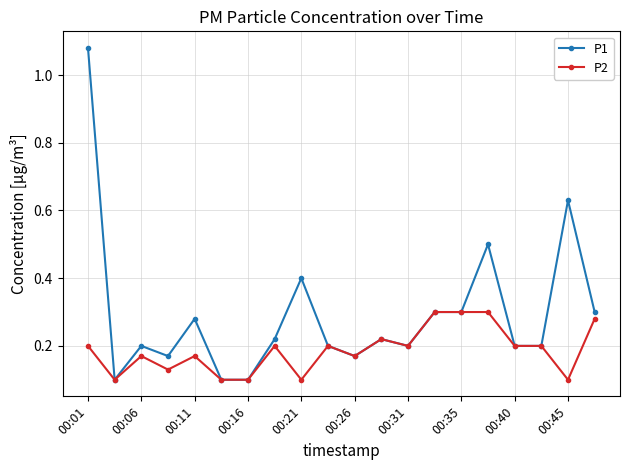

List the series in order of their overall mean, highest first.

P1, P2